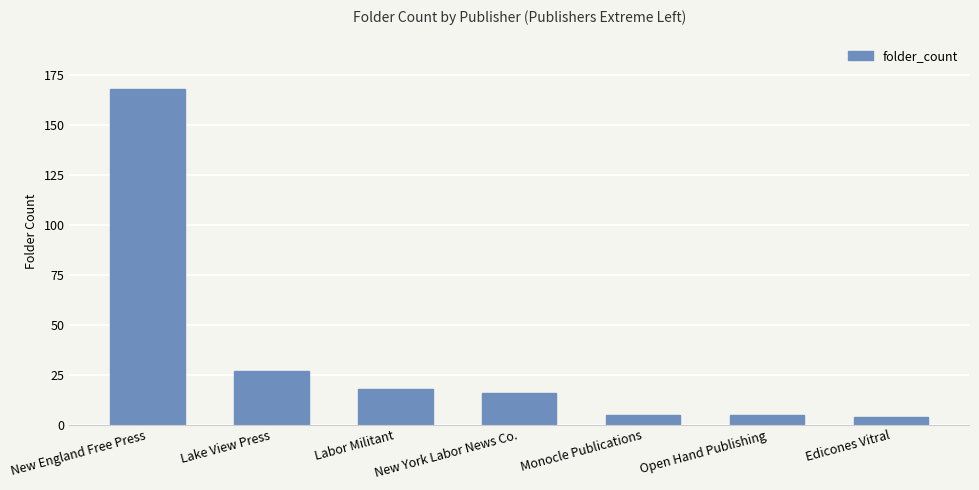

What is the ratio of the value at New York Labor News Co. to the value at Open Hand Publishing?

3.2